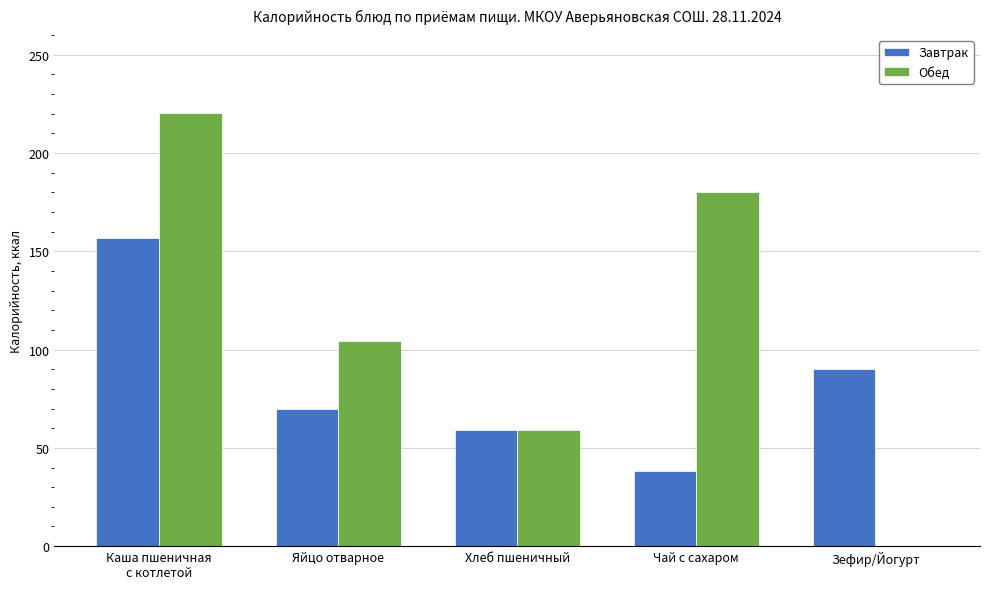

What is the maximum value for Завтрак?

157.0